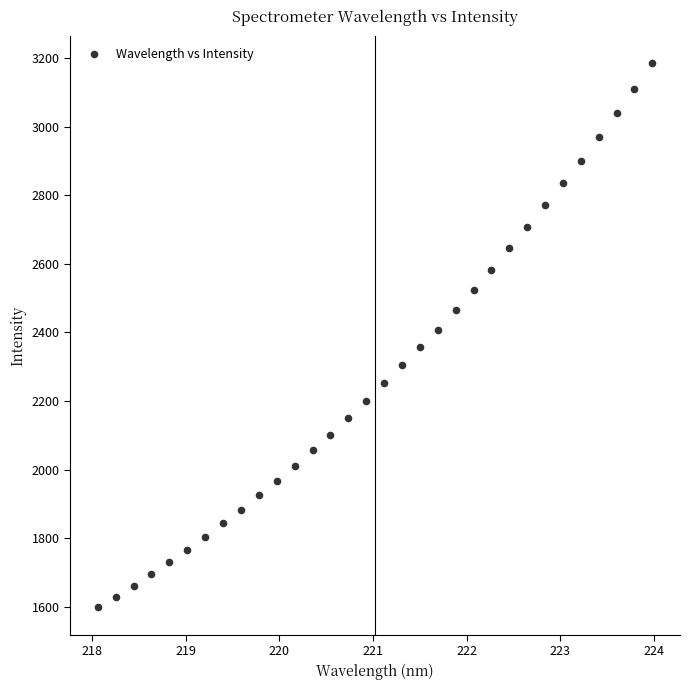

What is the range of X values (max minus min)?

5.9